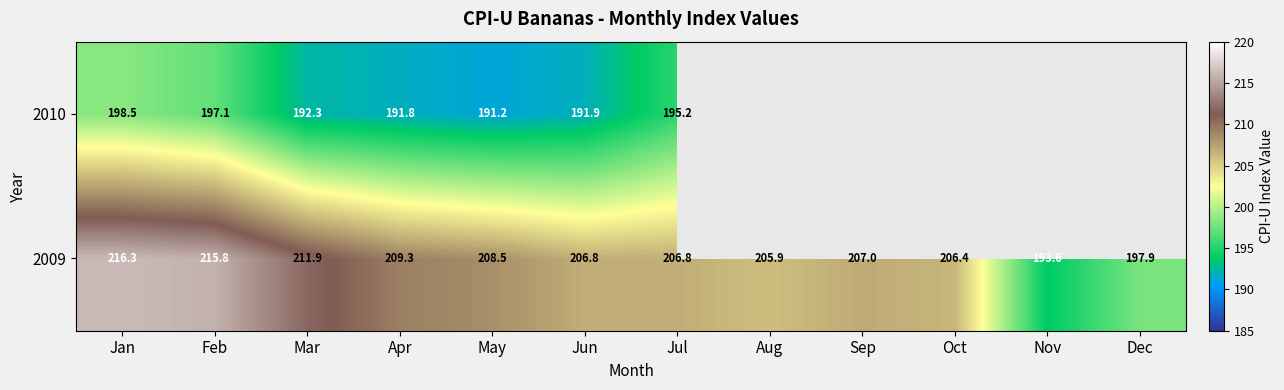

Where does the 2009 series first go above 207?

Jan